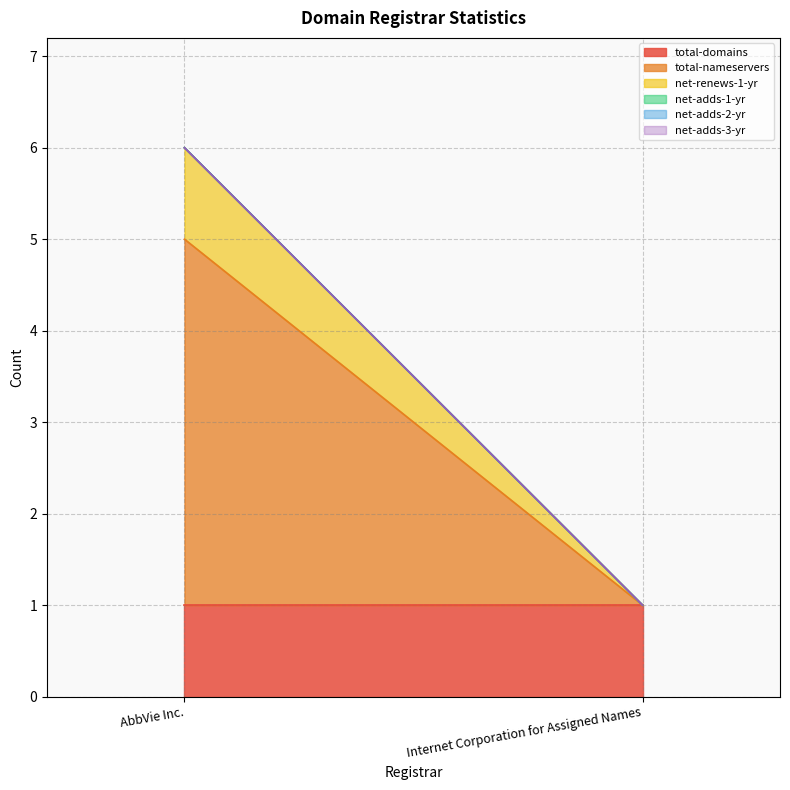

What is the difference between the highest and lowest values at Internet Corporation for Assigned Names?

1